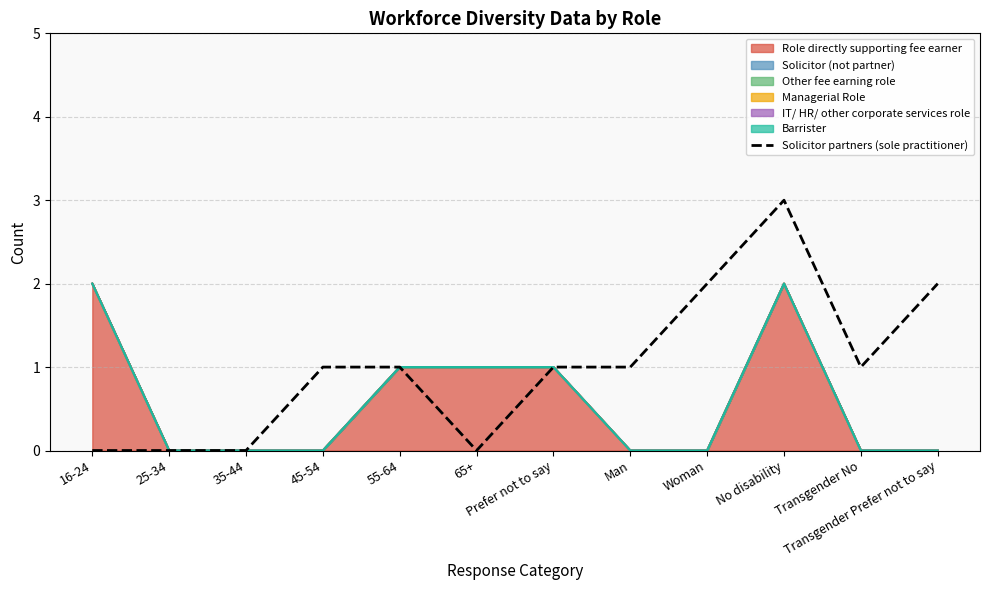

Which label corresponds to the smallest value in the chart?

16-24